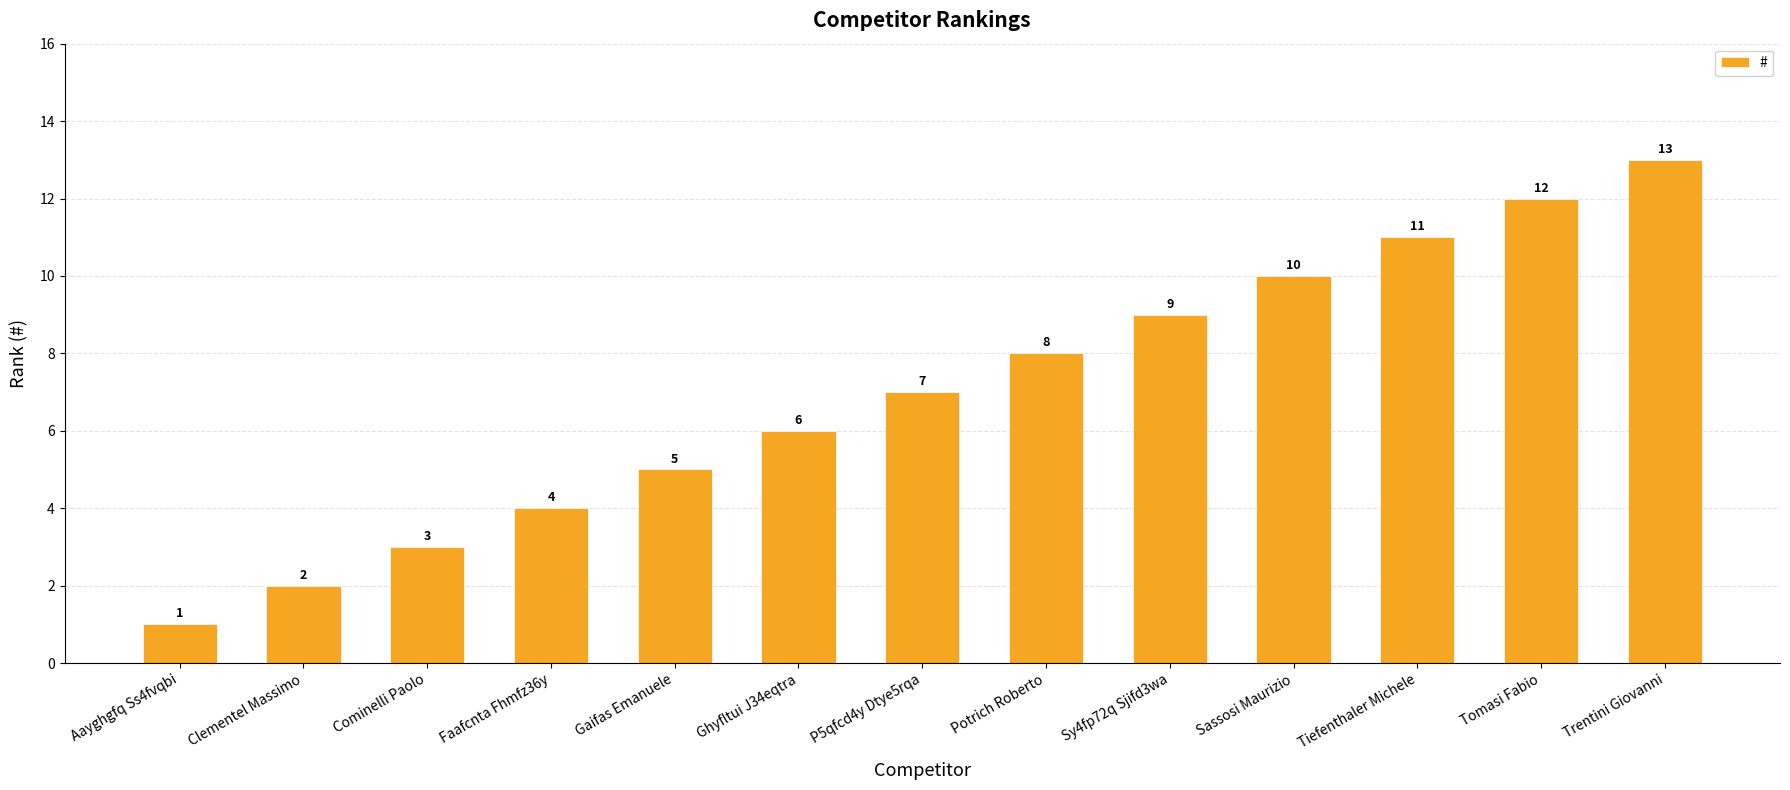

What is the average value?

7